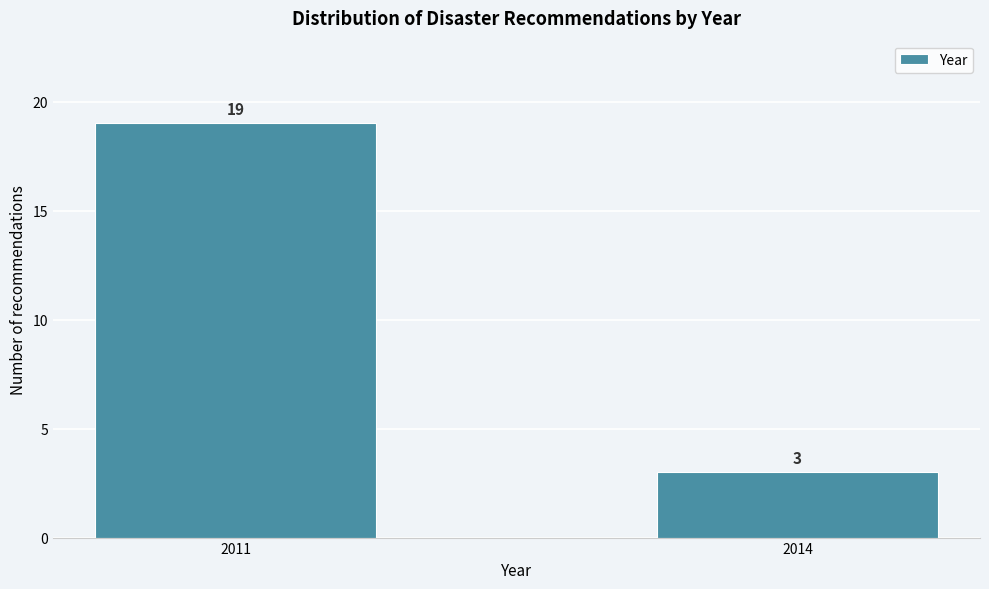

Reading left to right, transcribe all the data shown in this chart.

2011=19	2014=3